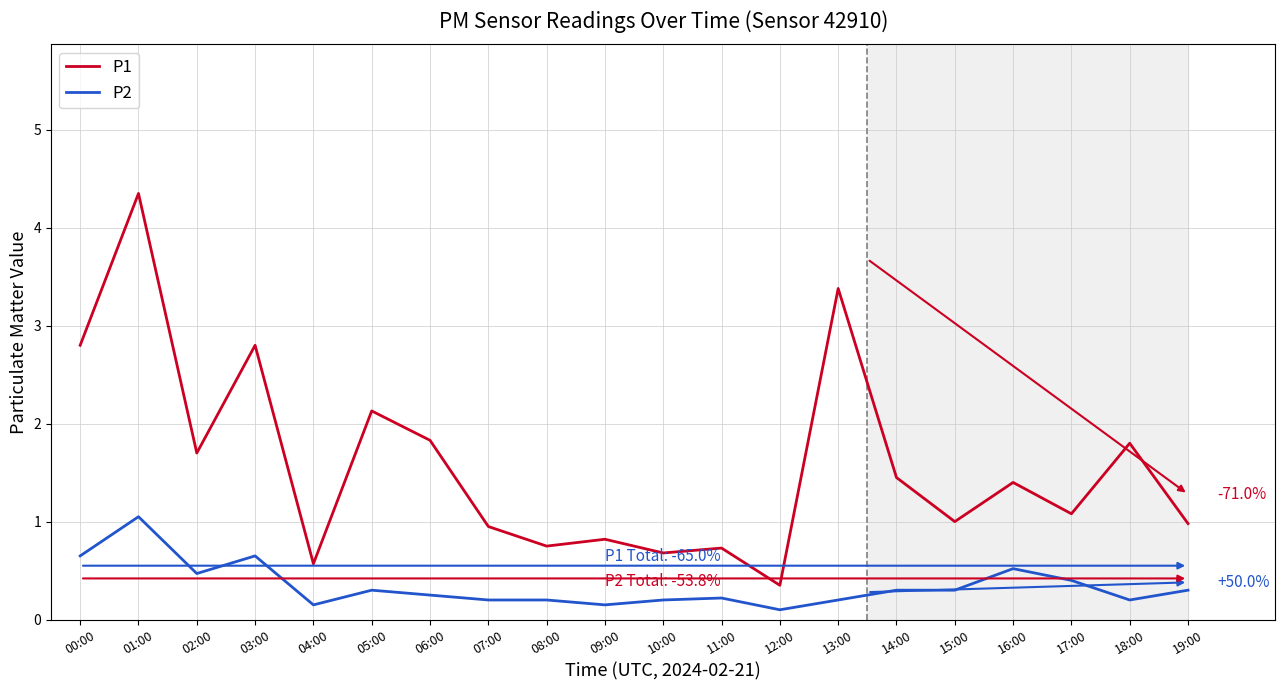

Rank the series at 08:00 from lowest to highest value.

P2, P1